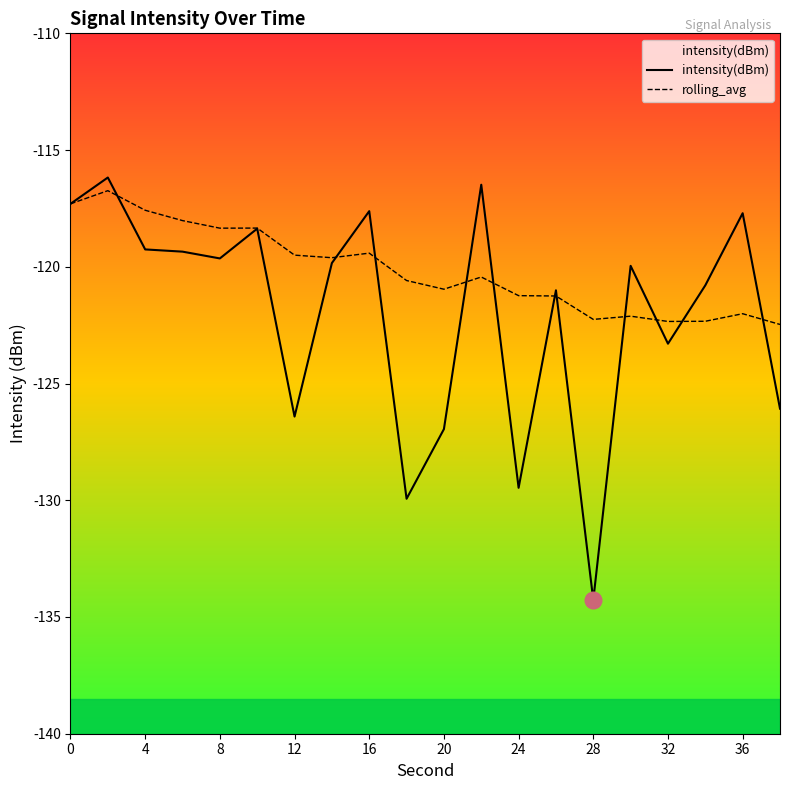

What is the average value of the rolling_avg series?

-120.1